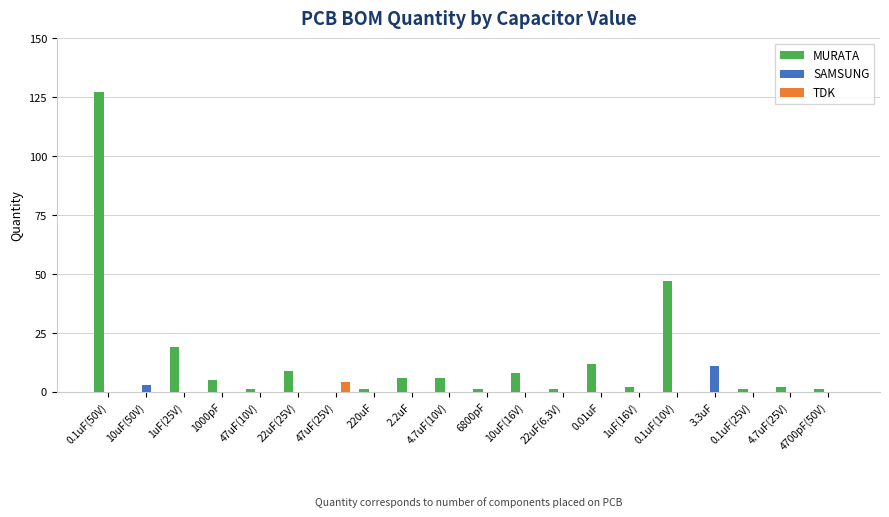

What is the maximum value shown in the chart?

127